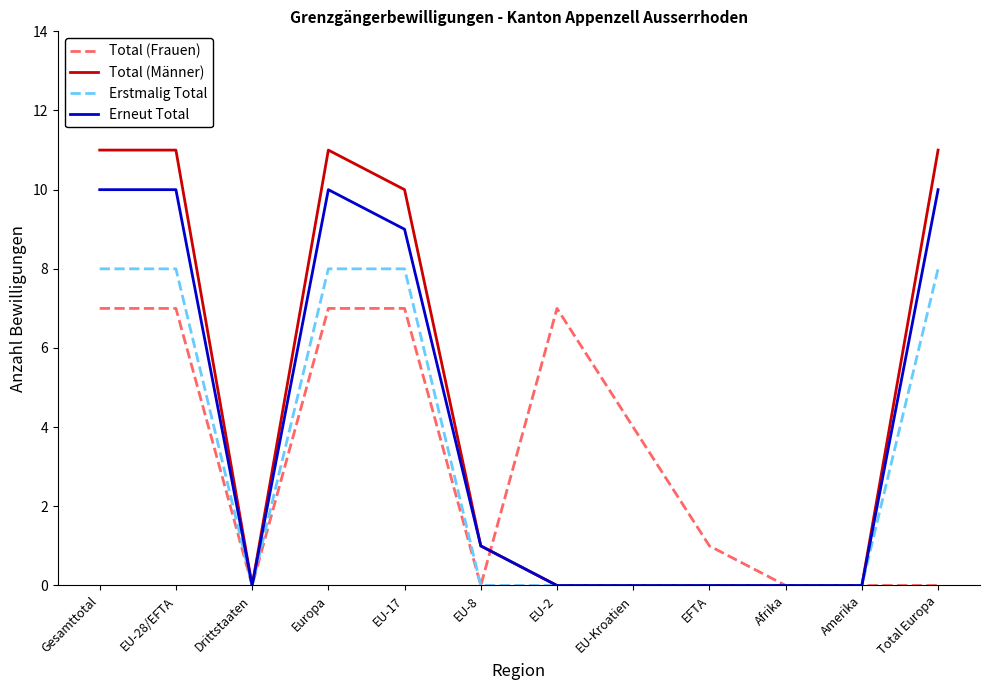

Which series has the widest spread of values?

Total (Männer)